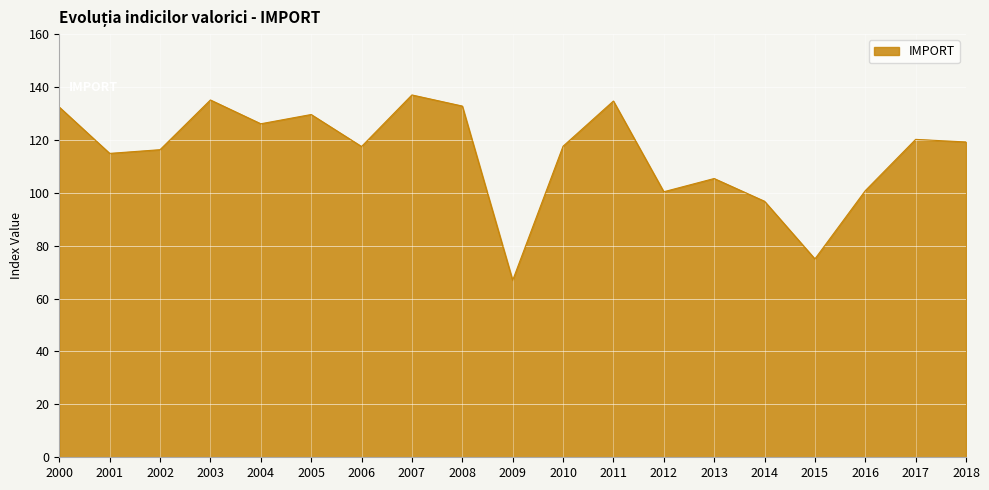

What is the ratio of the value at 2005 to the value at 2015?

1.7